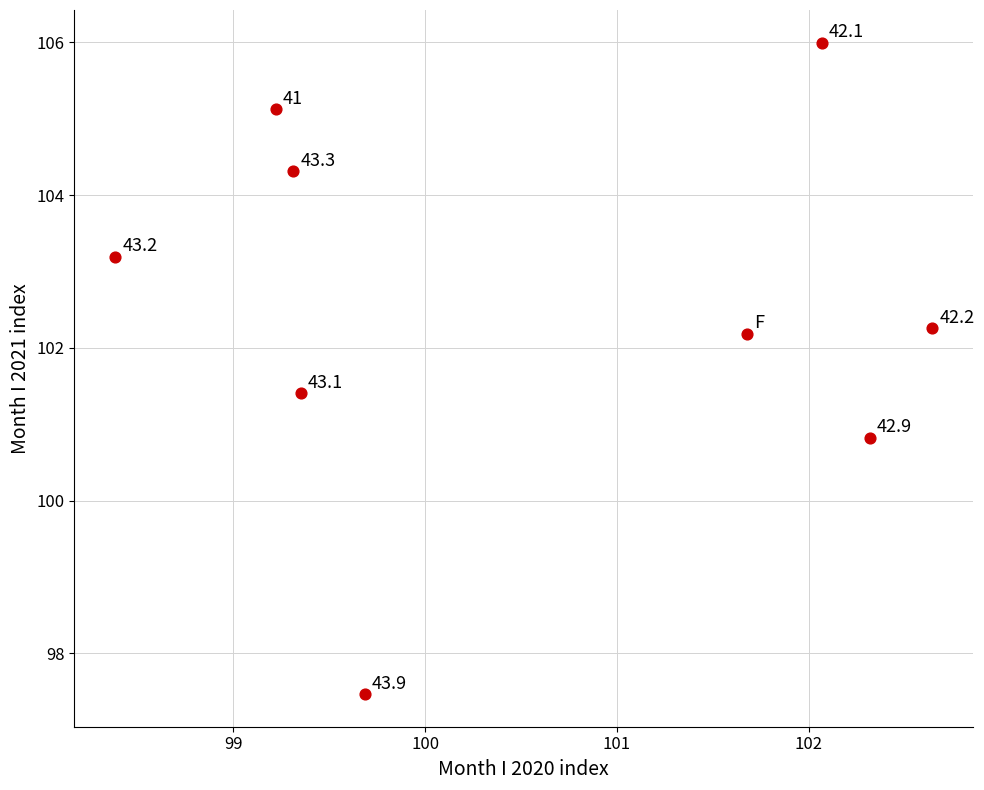

What is the range of X values (max minus min)?

4.3